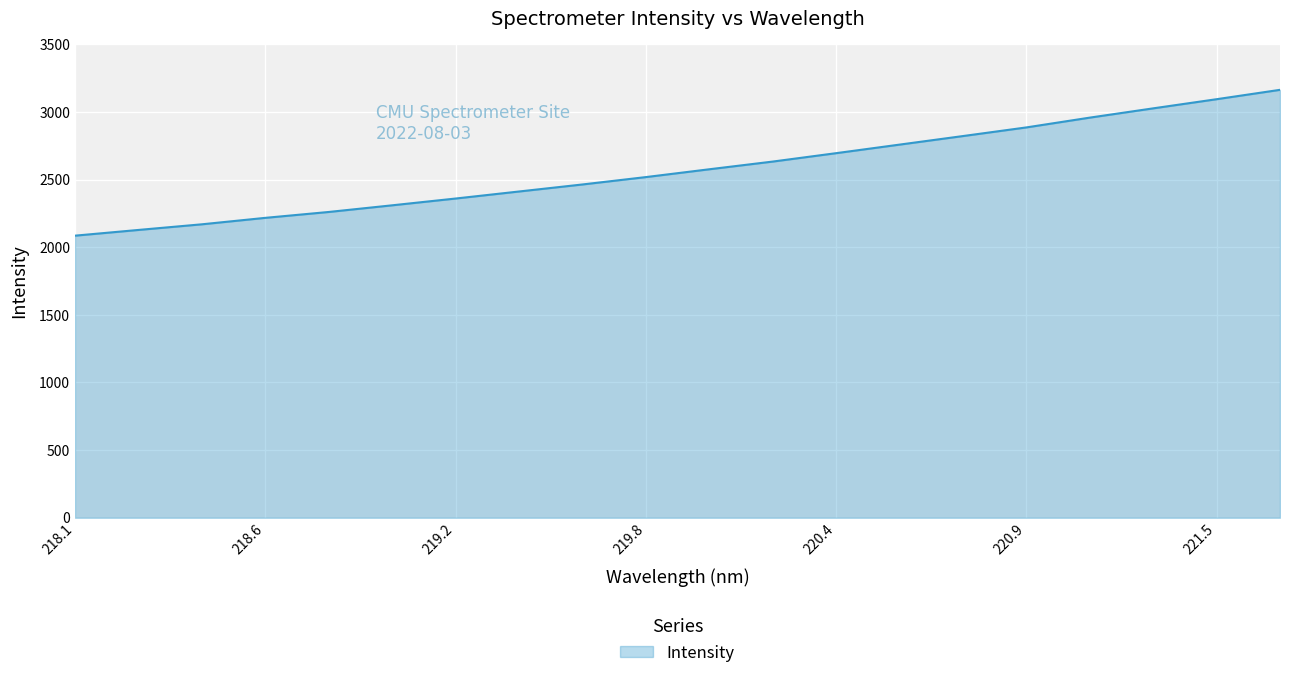

How many lines are shown in the chart?

1